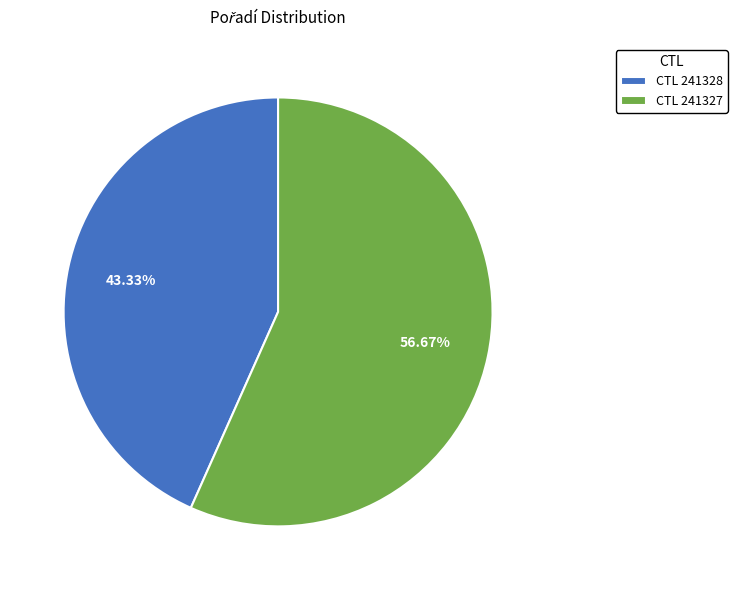

Is the sum of CTL 241328 and CTL 241327 greater than half?

Yes